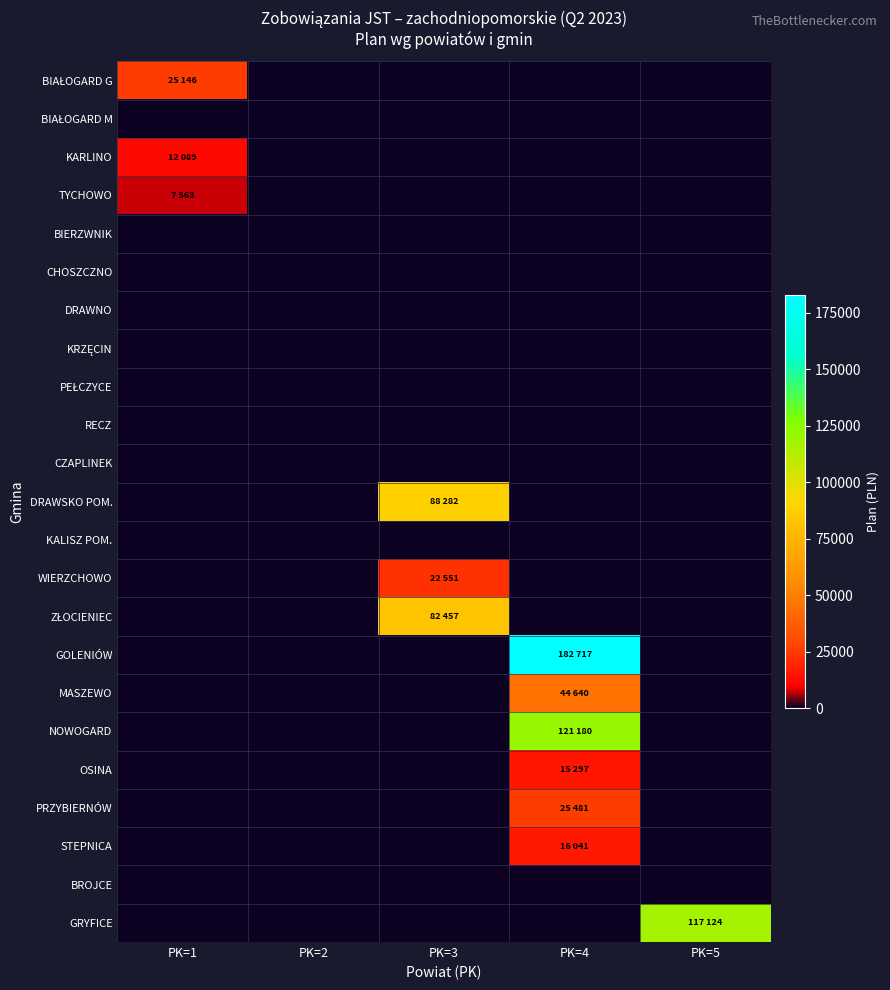

At how many categories does at least one series exceed 123610?

1